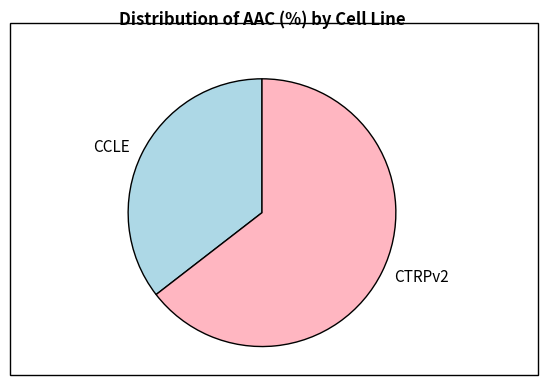

Is it true that CCLE is 35% of the pie?

True